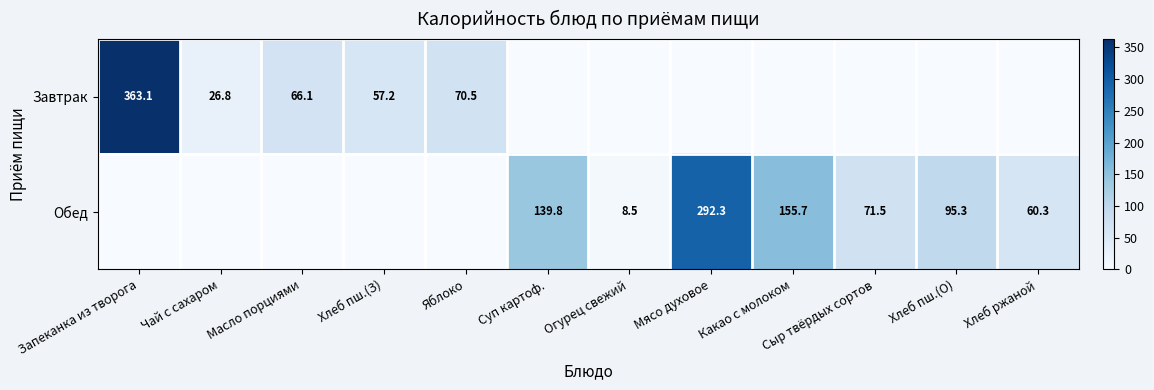

Is it true that Обед equals 40.5 at Хлеб пш.(О)?

False